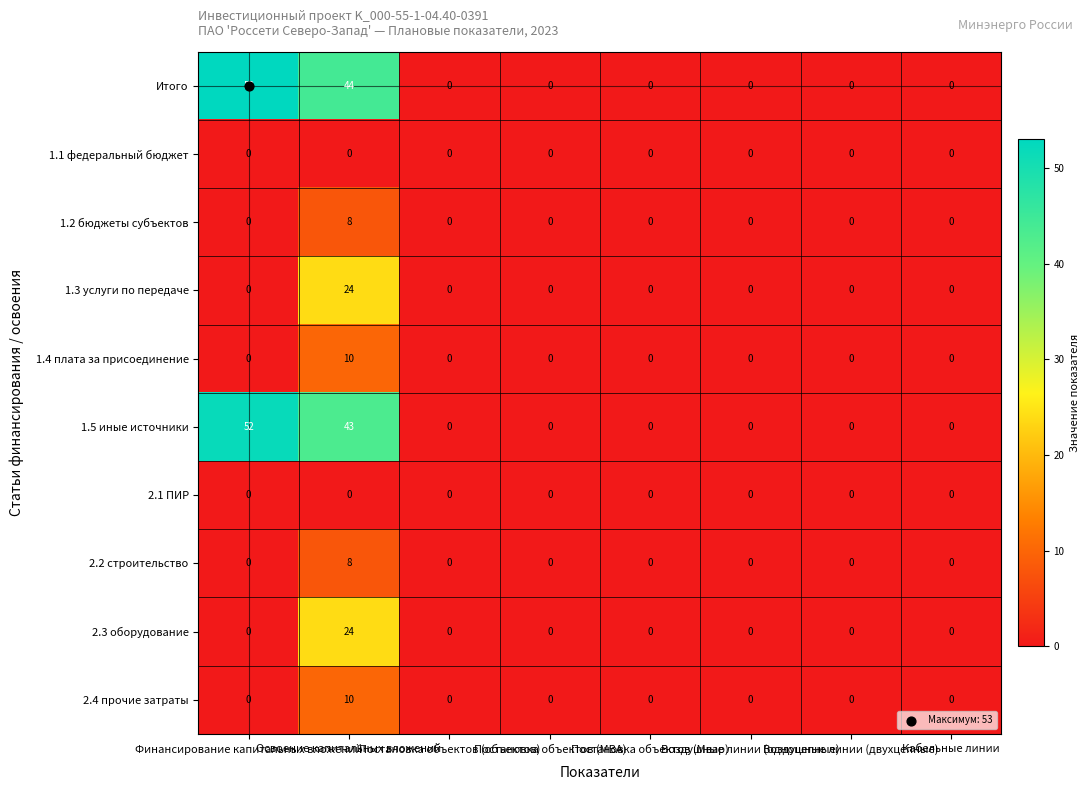

Which series has the largest range (max minus min)?

Итого